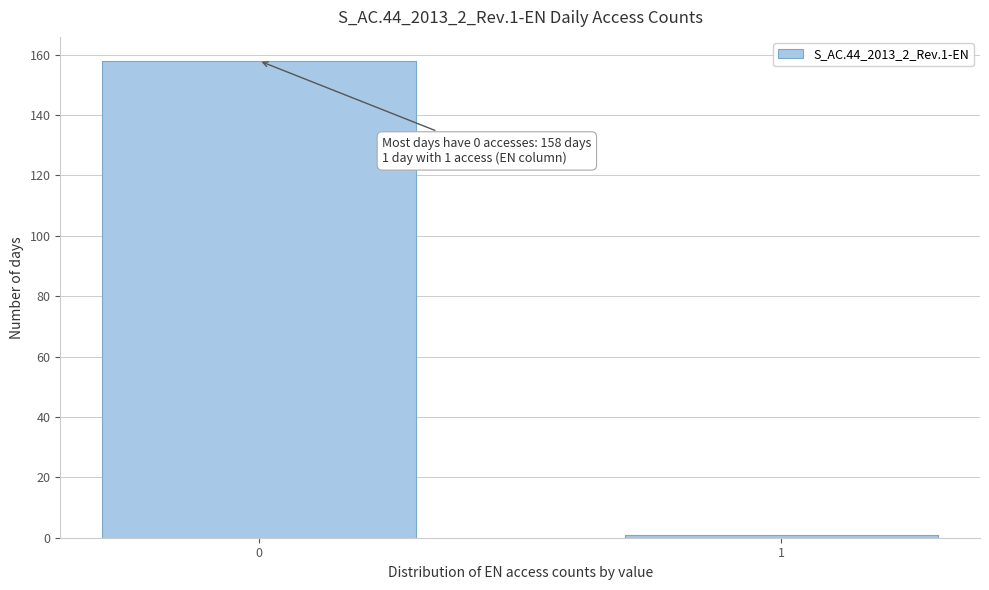

Reading left to right, transcribe all the data shown in this chart.

158	1